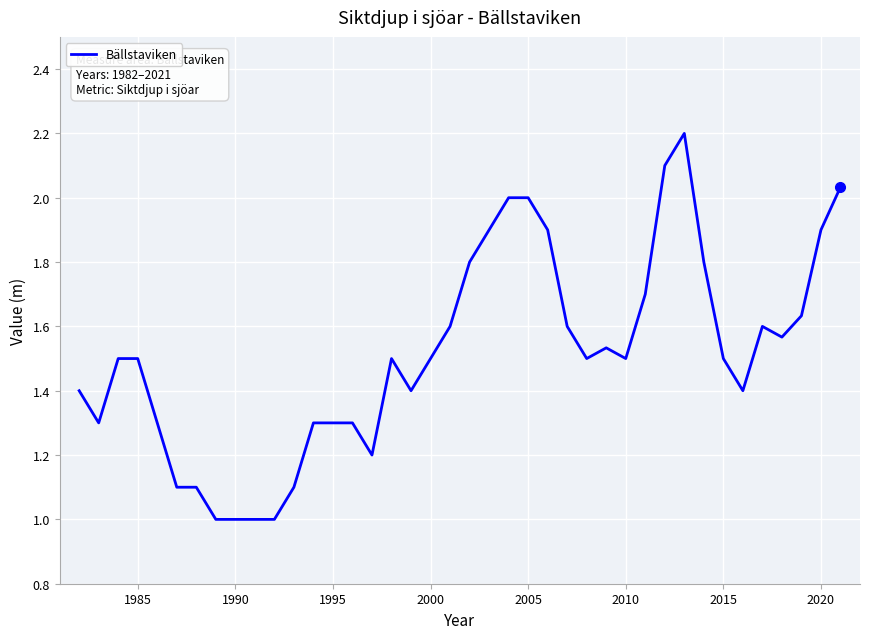

How many series are shown in this chart?

1